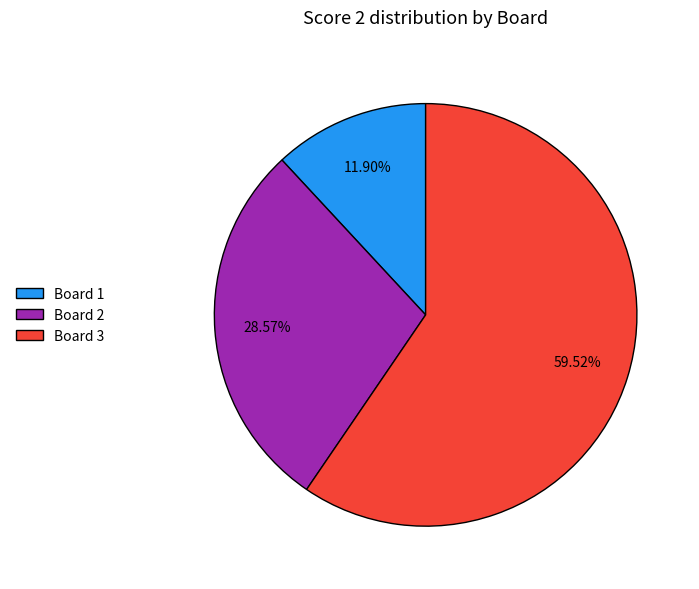

The Board 2 slice represents 29% of the pie. True or false?

True